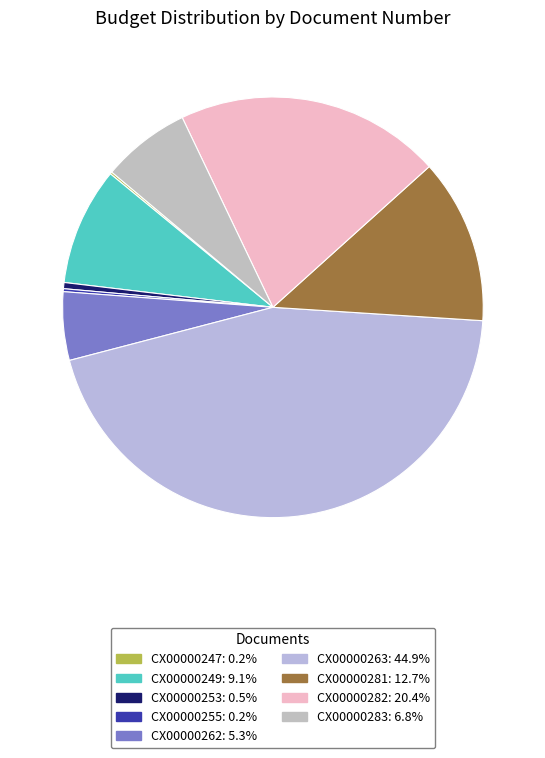

Which category has the smallest portion of the pie?

CX00000247